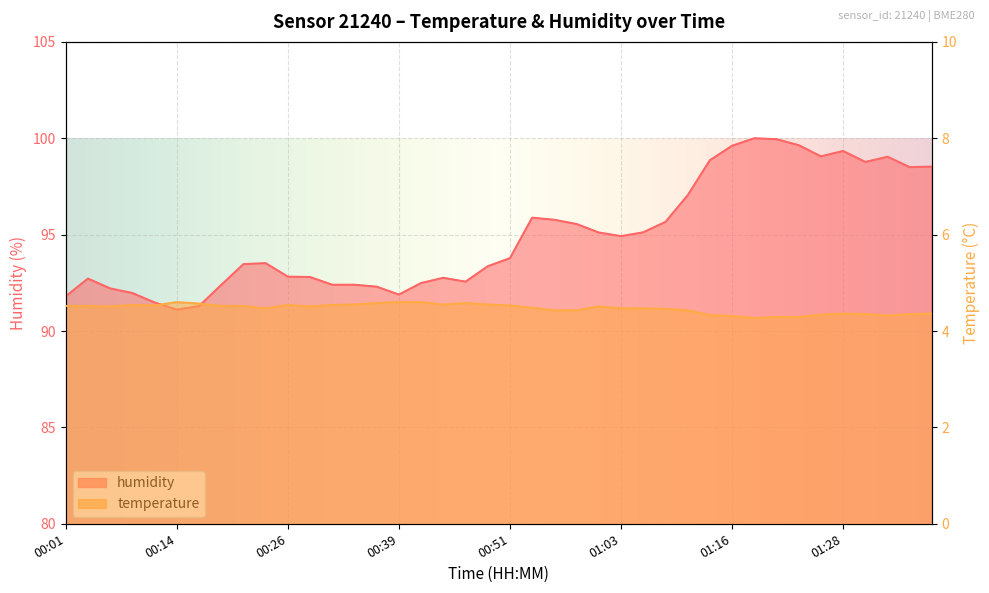

Reading left to right, list all the values displayed in this chart.

temperature: 00:01=4.5	00:04=4.5	00:06=4.5	00:09=4.5	00:11=4.5	00:14=4.6	00:16=4.6	00:19=4.5	00:21=4.5	00:24=4.5	00:26=4.5	00:29=4.5	00:31=4.5	00:34=4.5	00:36=4.6	00:39=4.6	00:41=4.6	00:44=4.5	00:46=4.6	00:49=4.5	00:51=4.5	00:54=4.5	00:56=4.4	00:58=4.4	01:01=4.5	01:03=4.5	01:06=4.5	01:08=4.5	01:11=4.4	01:13=4.3	01:16=4.3	01:18=4.3	01:21=4.3	01:23=4.3	01:25=4.3	01:28=4.4	01:30=4.3	01:33=4.3	01:35=4.3	01:38=4.4
humidity: 00:01=91.8	00:04=92.7	00:06=92.2	00:09=92.0	00:11=91.5	00:14=91.1	00:16=91.3	00:19=92.4	00:21=93.5	00:24=93.5	00:26=92.8	00:29=92.8	00:31=92.4	00:34=92.4	00:36=92.3	00:39=91.9	00:41=92.5	00:44=92.8	00:46=92.6	00:49=93.4	00:51=93.8	00:54=95.9	00:56=95.8	00:58=95.5	01:01=95.1	01:03=94.9	01:06=95.1	01:08=95.7	01:11=97.0	01:13=98.9	01:16=99.6	01:18=100.0	01:21=100.0	01:23=99.6	01:25=99.1	01:28=99.3	01:30=98.8	01:33=99.0	01:35=98.5	01:38=98.5